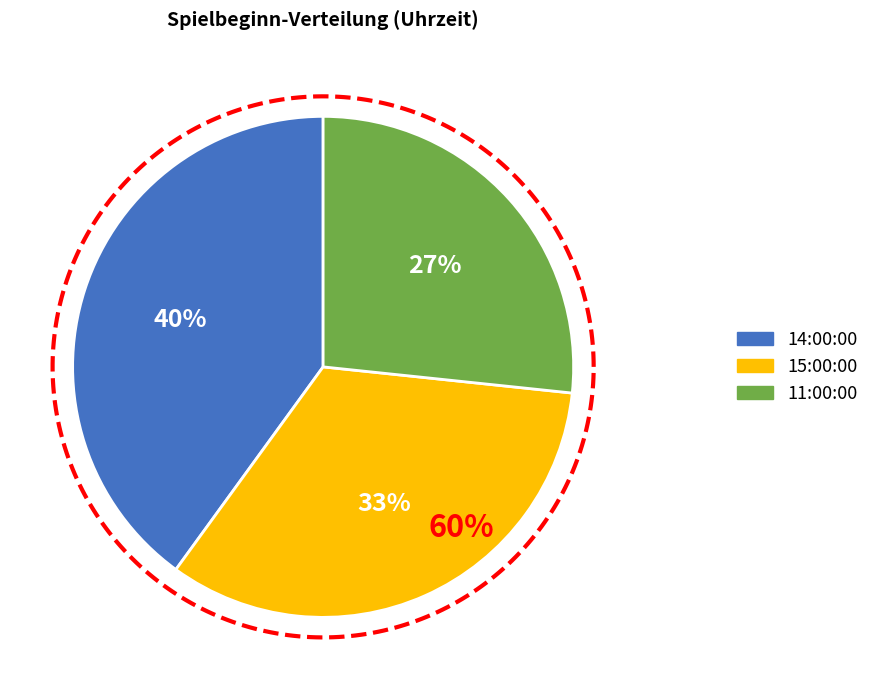

What percentage is the 14:00:00 slice, to the nearest percent?

40%